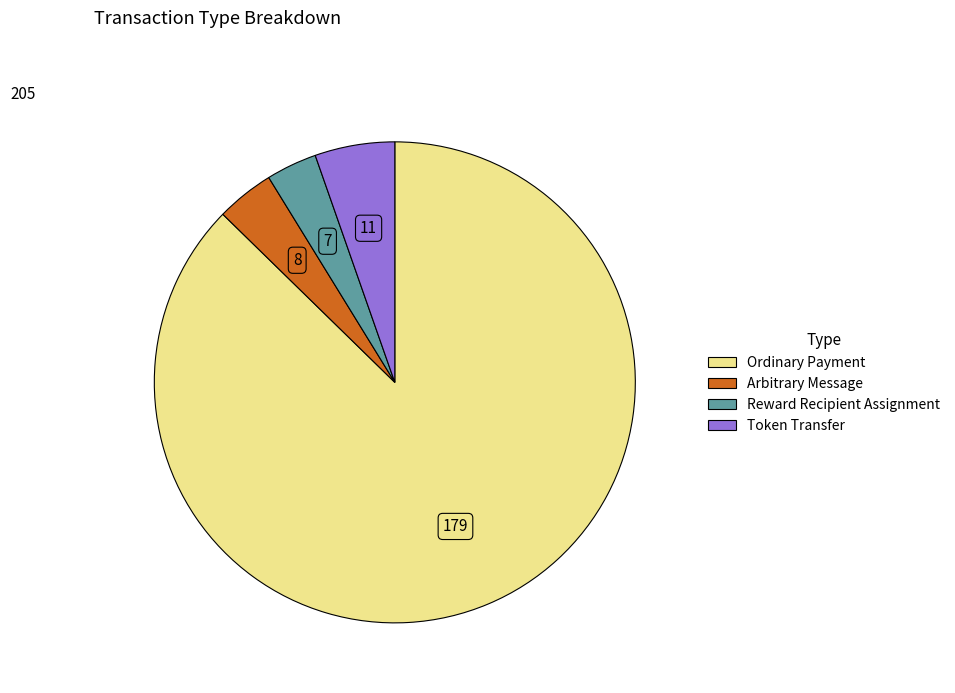

Approximately how many times larger is the value at Reward Recipient Assignment compared to Arbitrary Message?

0.9